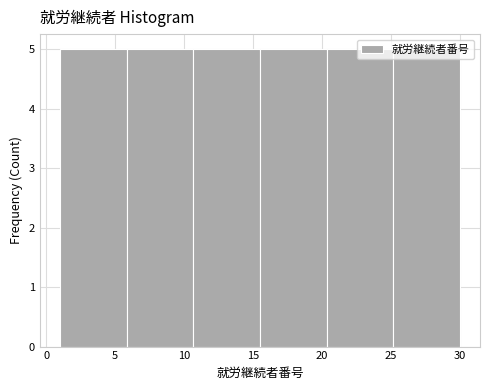

Reading left to right, list every bar in this chart as the range it spans on the x-axis followed by its height. Neither the bar edges nor the heights are printed on the chart, so give them approximately, as read against the axes.

1.0 to 6.0: 5
6.0 to 10.5: 5
10.5 to 15.5: 5
15.5 to 20.5: 5
20.5 to 25.0: 5
25.0 to 30.0: 5